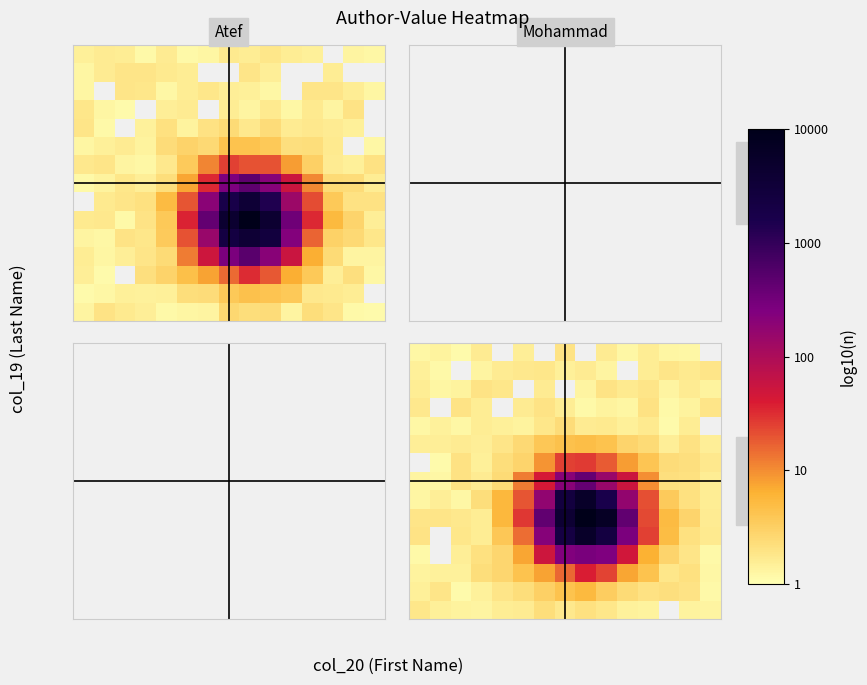

At which category is the sum across all series the highest?

9